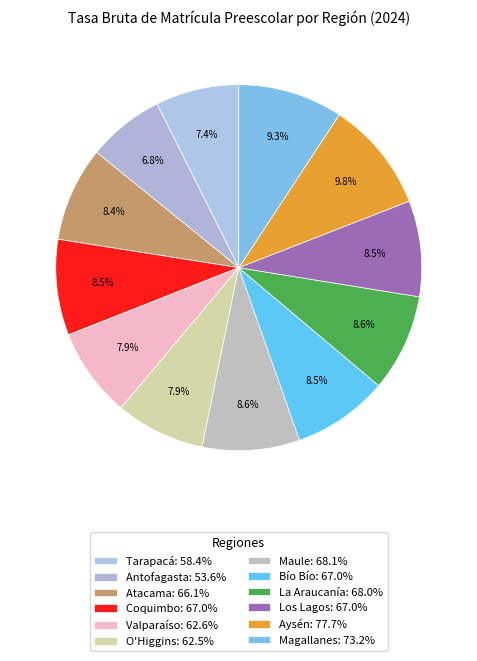

To the nearest percent, what is the difference between the largest and smallest slice percentages?

3%